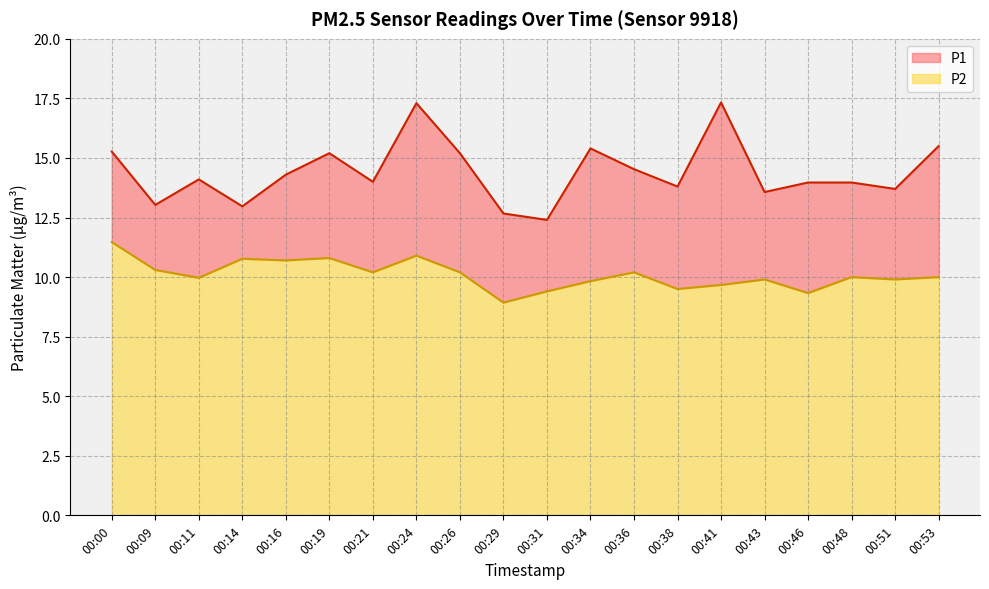

Which series has the widest spread of values?

P1